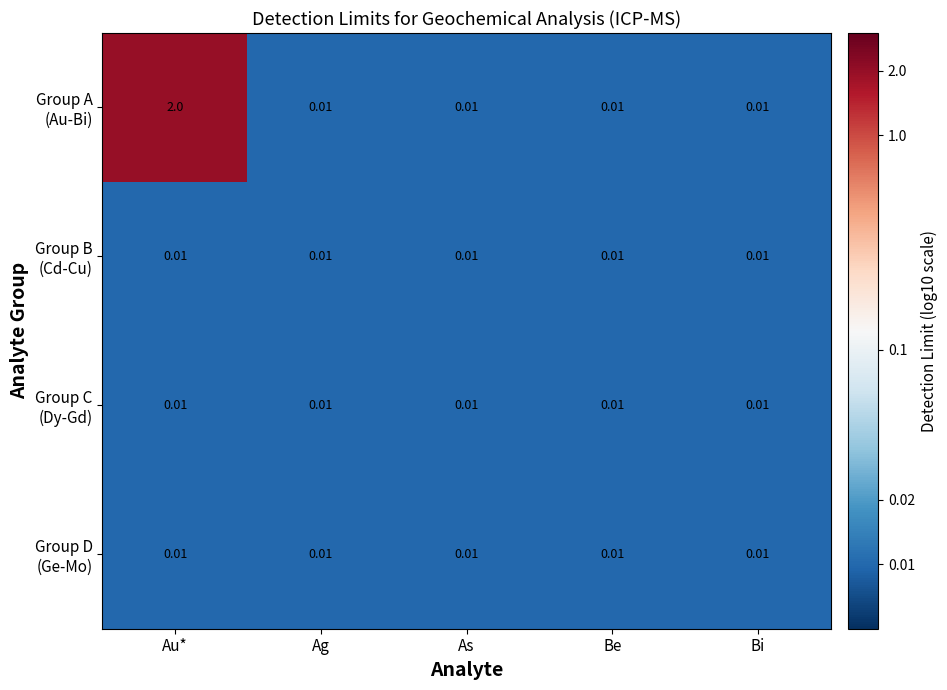

Which has a higher value, Au* or Be?

Au*